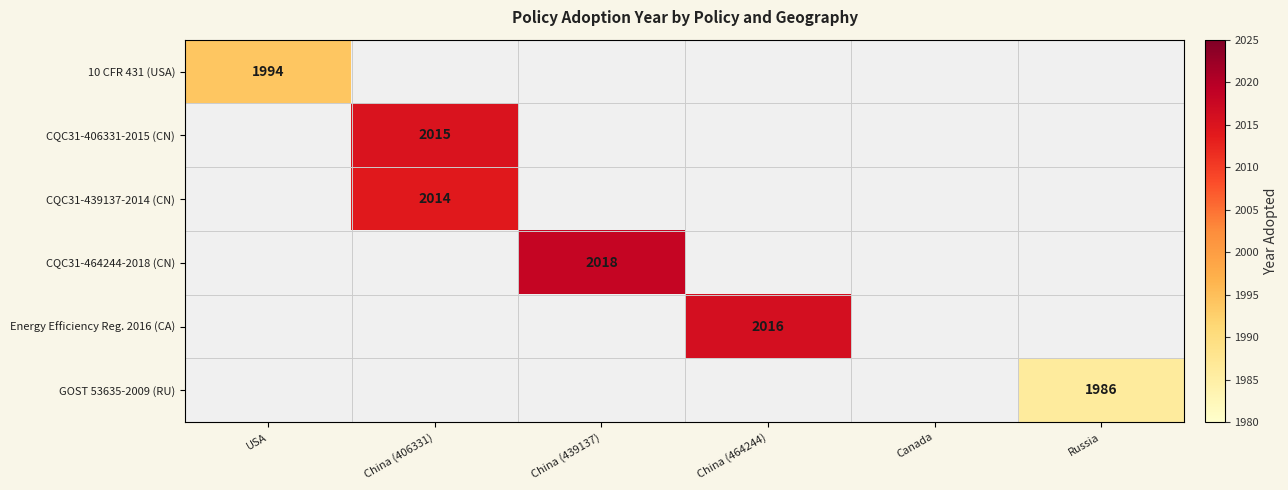

Is it true that GOST 53635-2009 (RU) equals 3413 at Russia?

False